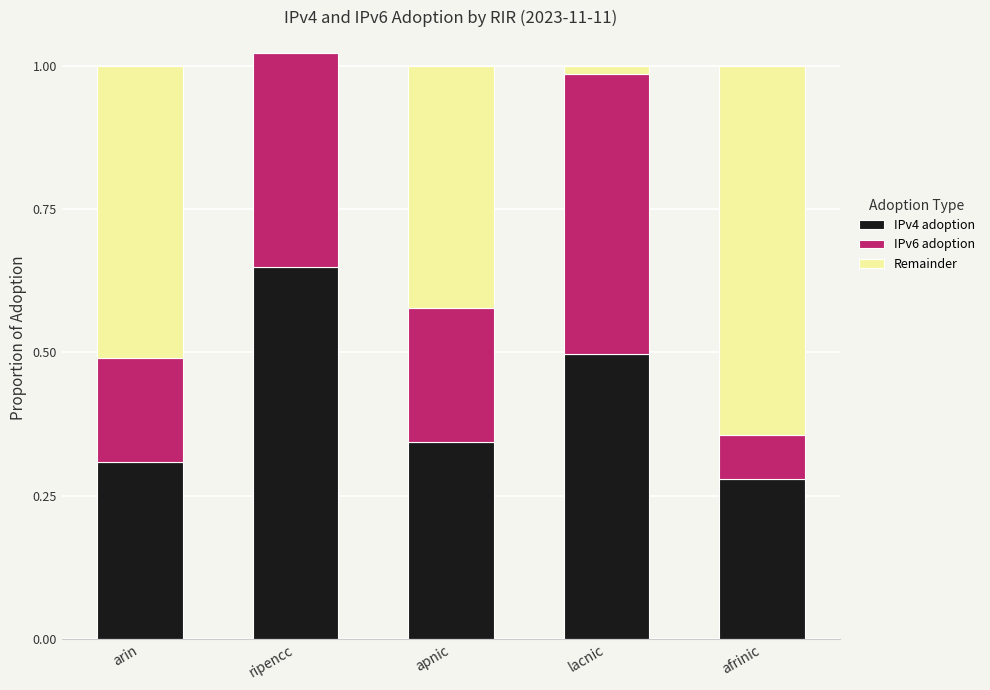

Is it true that IPv4 adoption equals 0.9 at ripencc?

False